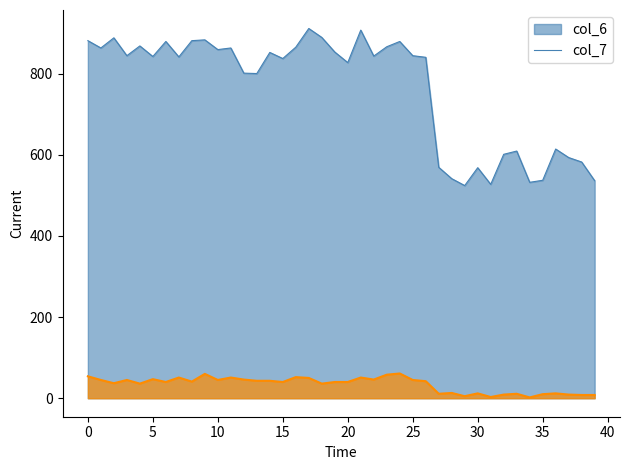

True or false: col_7 has a value of 84 at 42301.

False